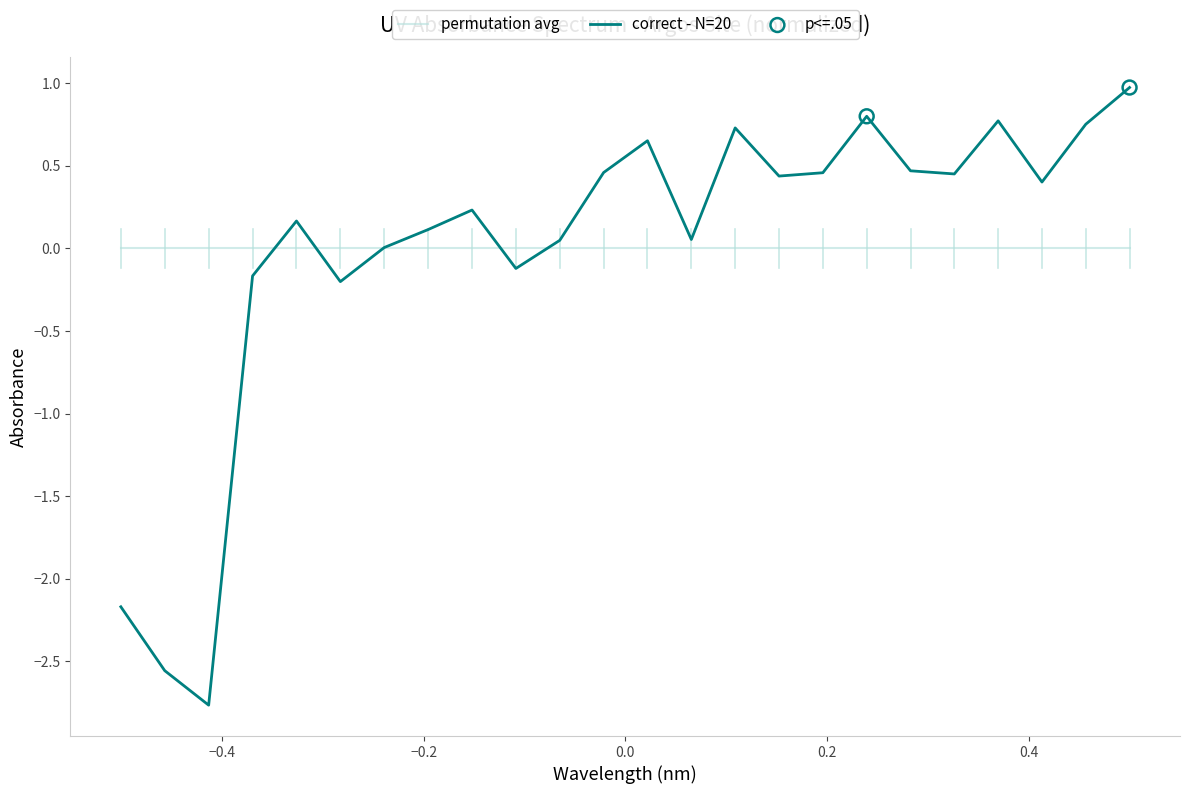

What is the greatest value displayed?

1.0